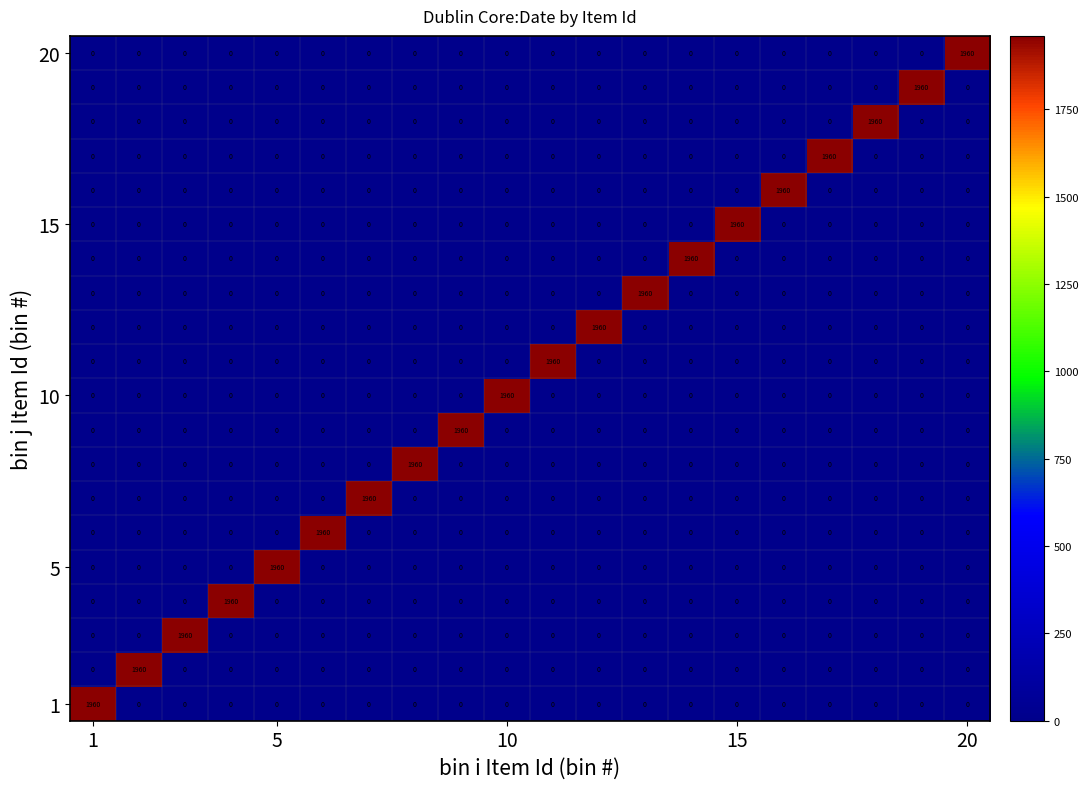

What is the maximum value shown in the chart?

1960